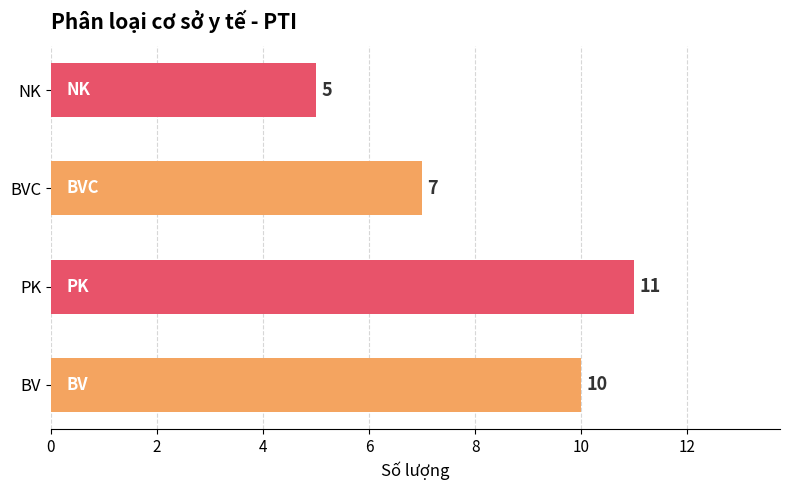

Is it true that the value at NK is 5?

True